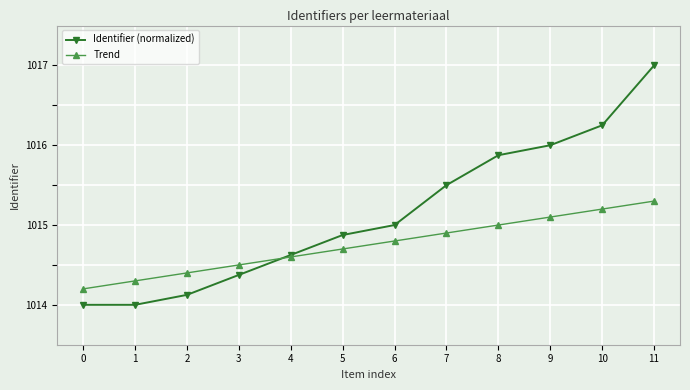

What is the spread (max minus min) of values at 2?

0.3